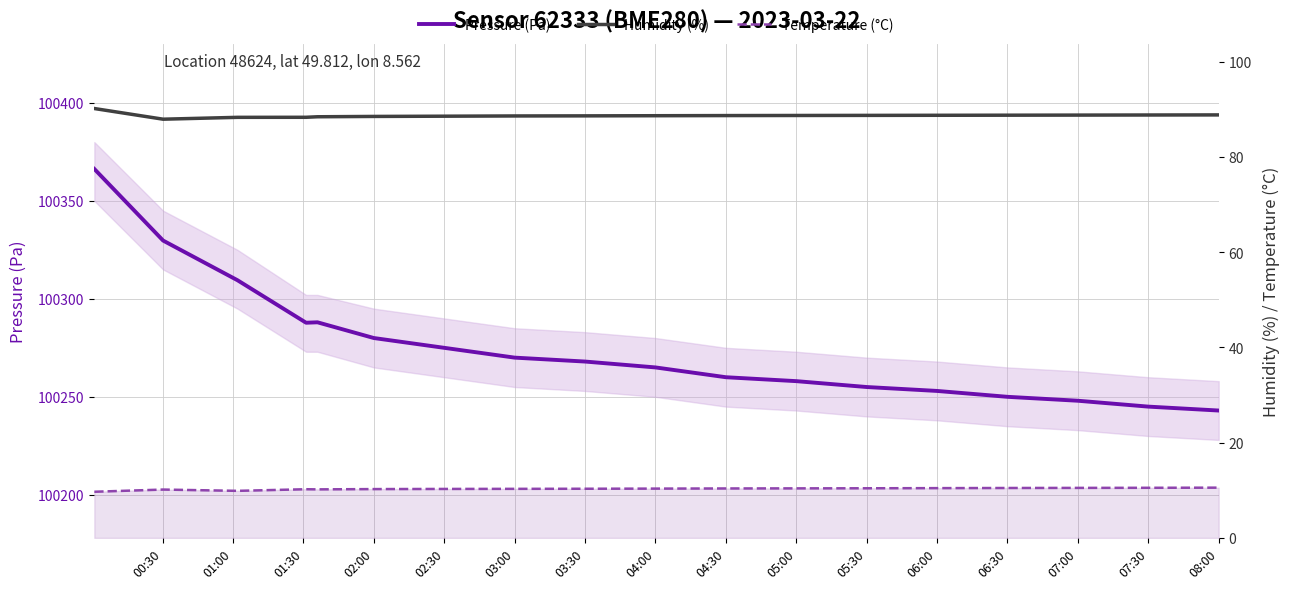

What is the maximum value for Temperature (°C)?

10.6